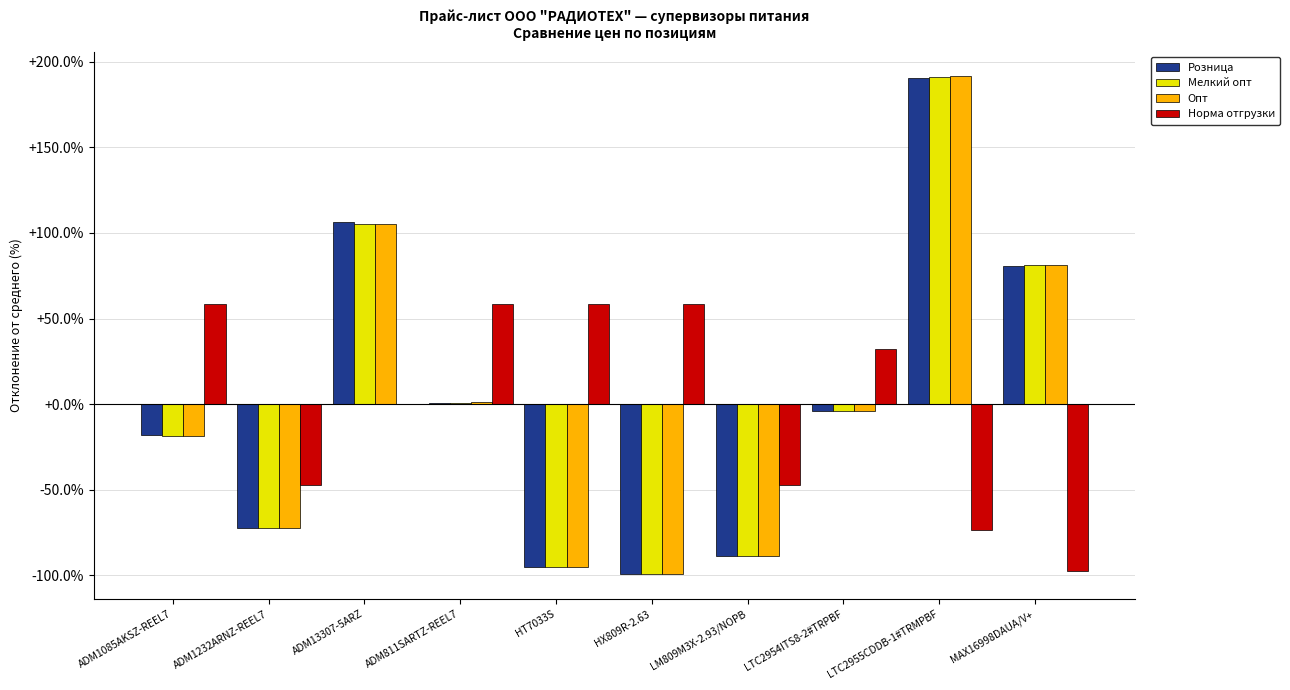

What is the highest value of the Мелкий опт series?

191.3